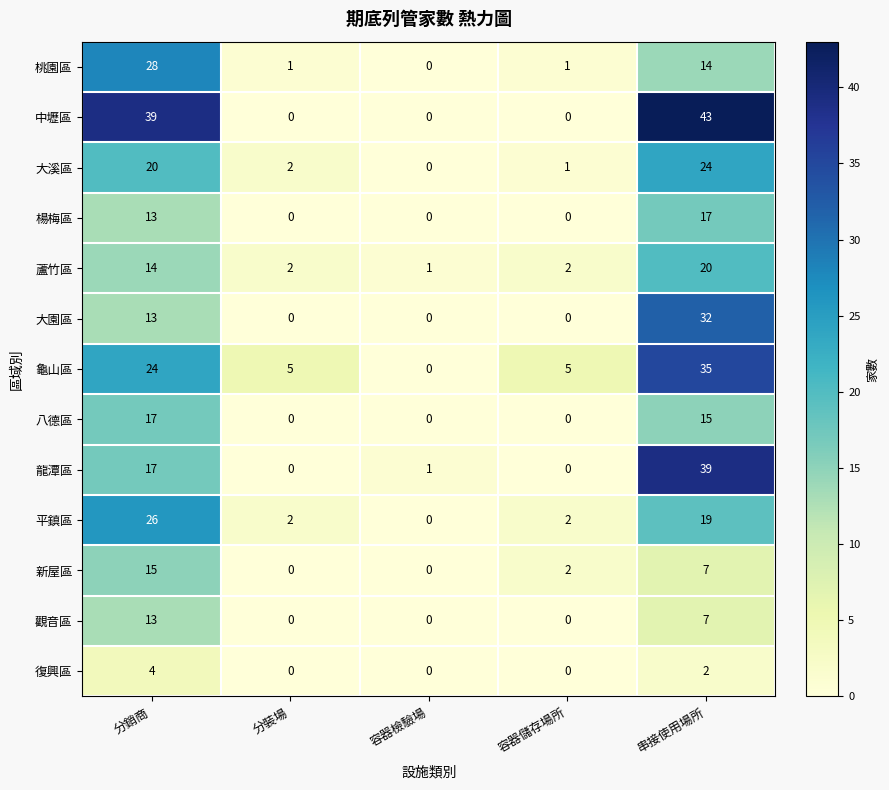

Is it true that 觀音區 equals 13 at 分銷商?

True